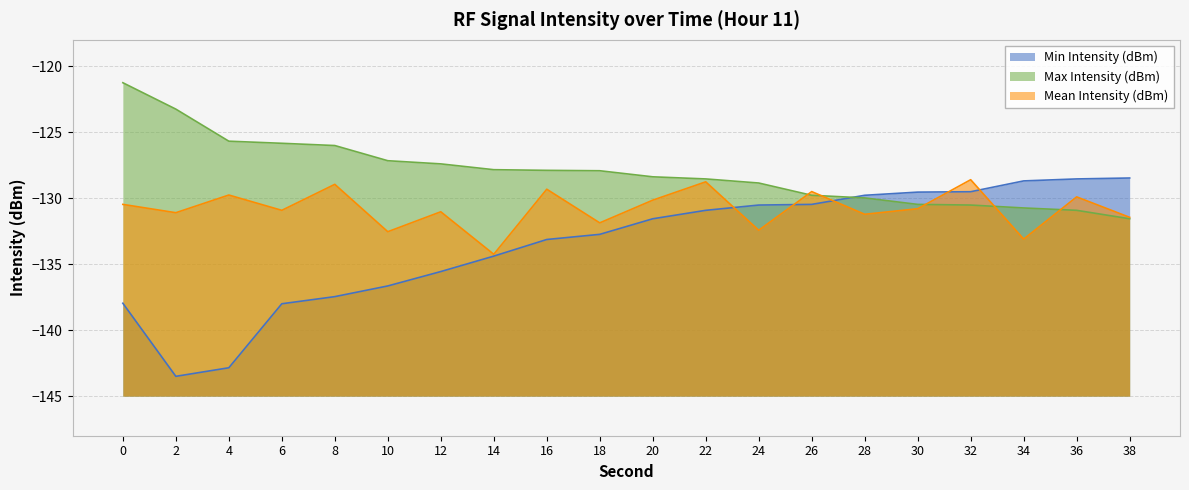

Which series has the largest total across all categories?

Max Intensity (dBm)